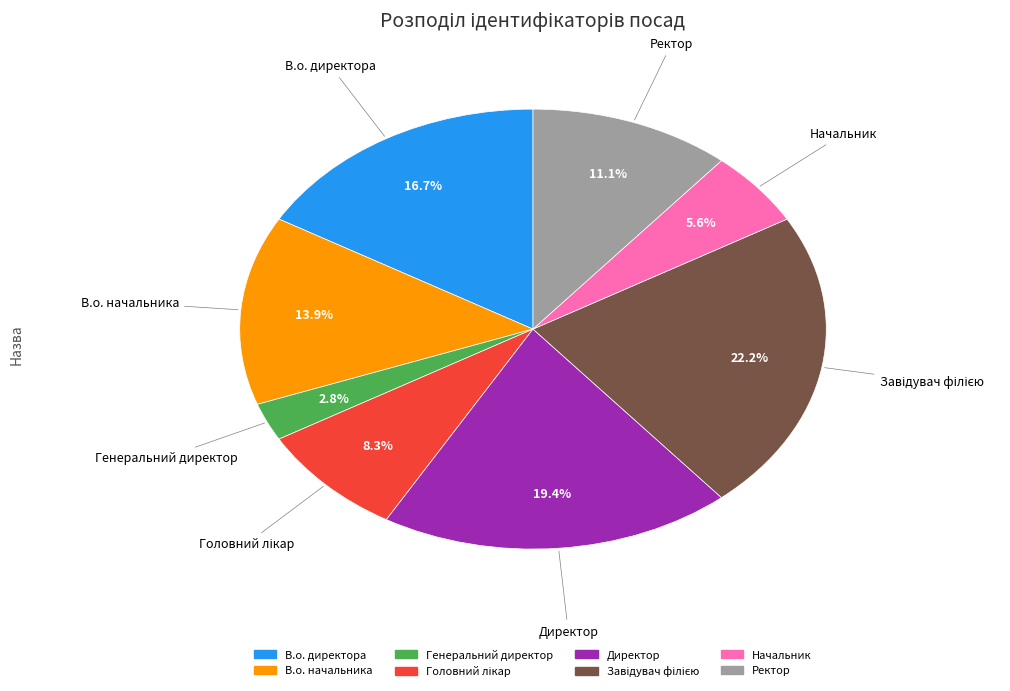

Which slice is the smallest?

Генеральний директор